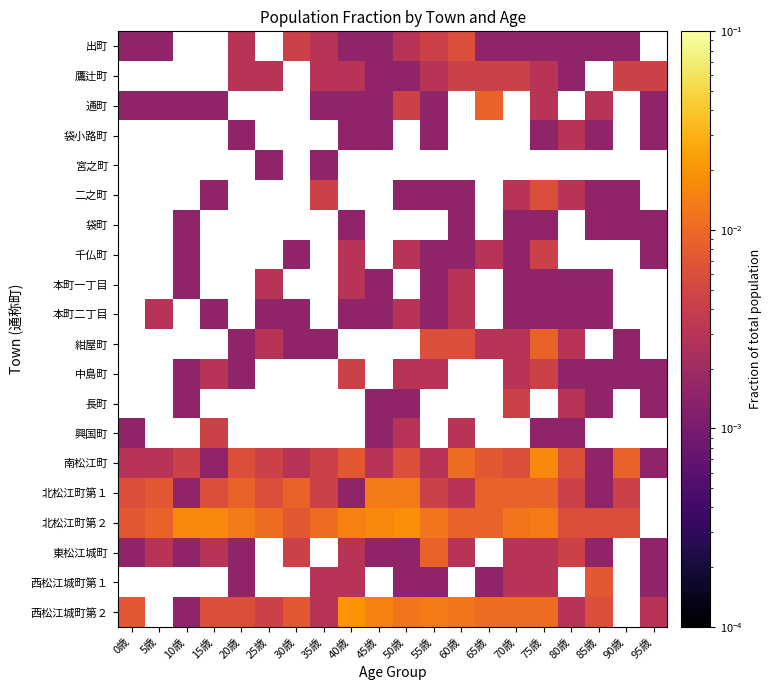

How many data points does each series have?

20